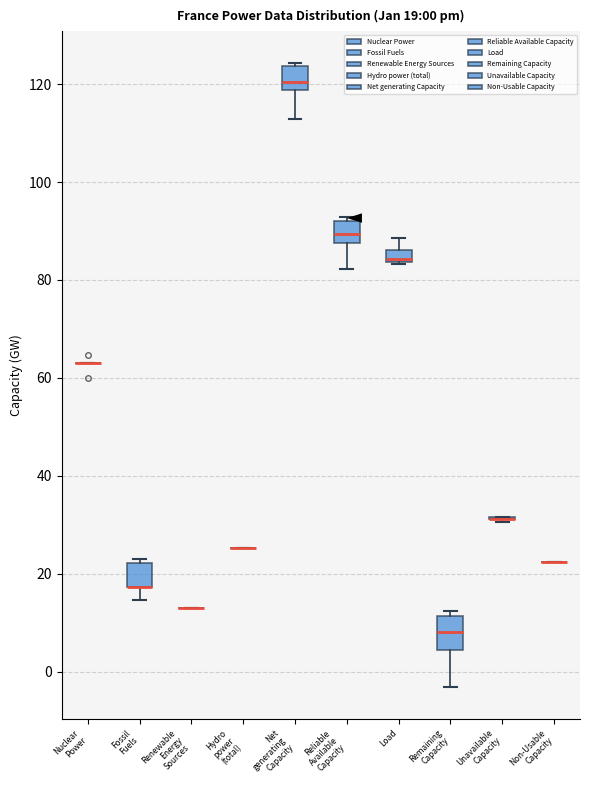

Comparing the boxes themselves (not the whiskers), which one is the tallest?

Remaining Capacity